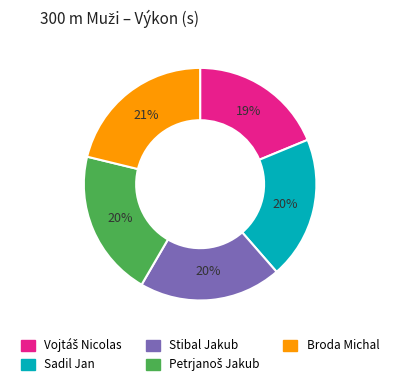

What percentage is the Sadil Jan slice, to the nearest percent?

20%